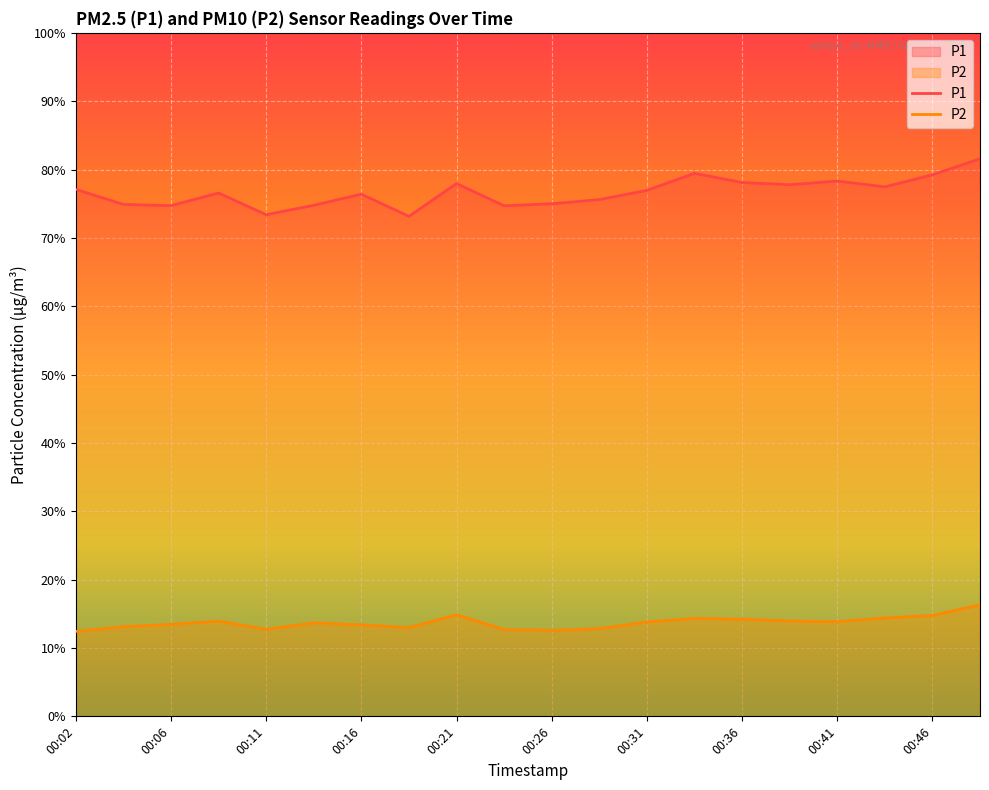

What is the value of the P1 point at the 20th from the left?

81.6